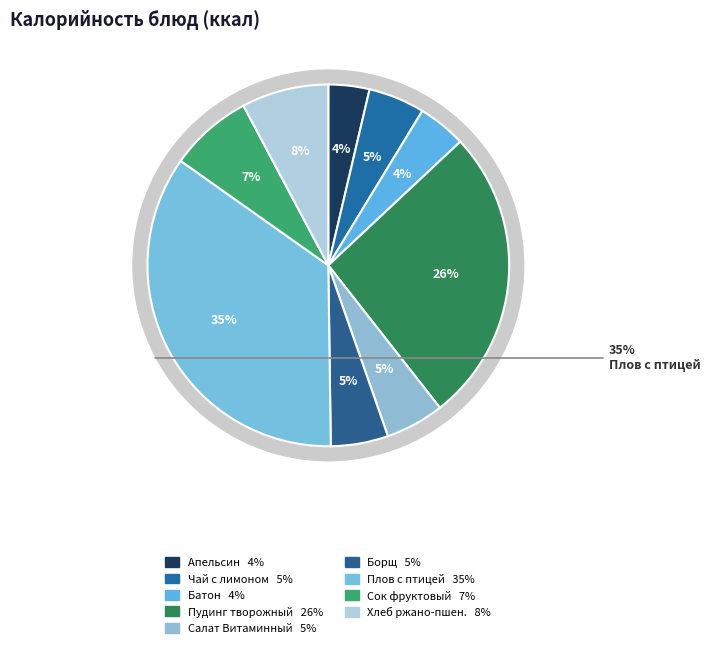

What percentage is the Чай черный с лимоном slice, to the nearest percent?

5%